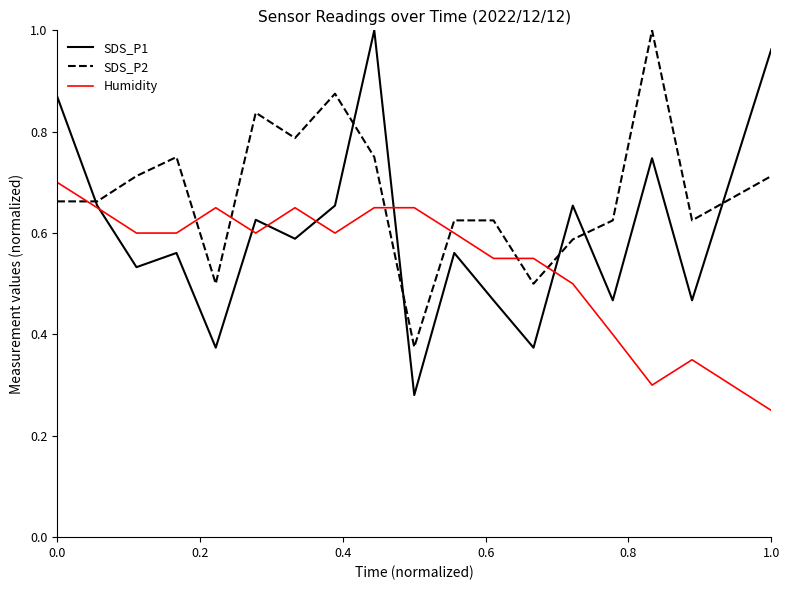

Rank the series by their average value, from highest to lowest.

SDS_P2, SDS_P1, Humidity